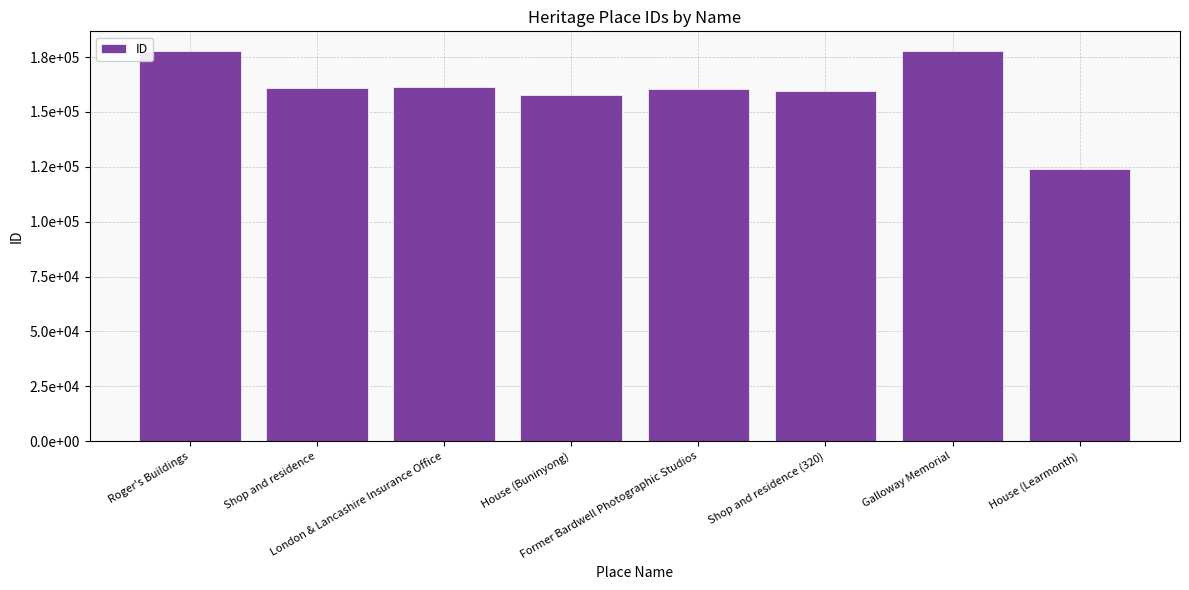

What is the label of the 2nd bar from the right?

Galloway Memorial